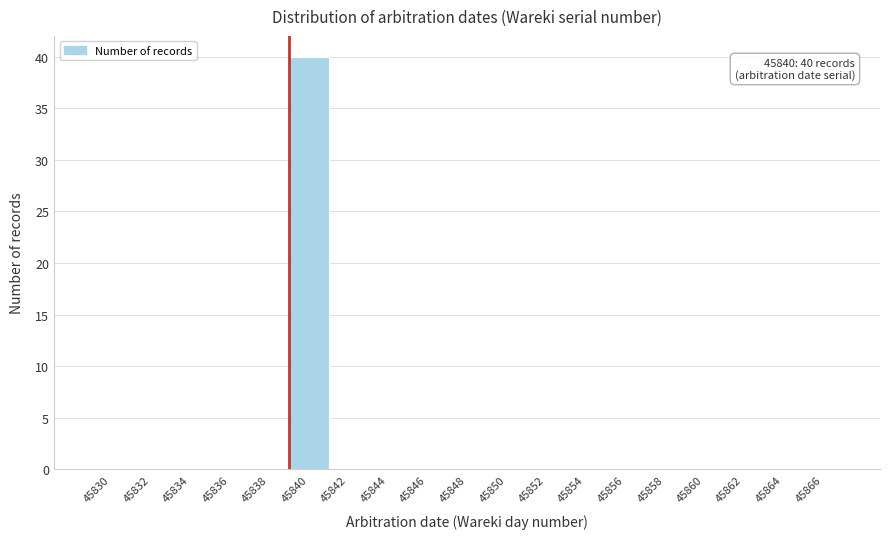

Reading left to right, extract all data points from this chart.

45830=0	45832=0	45834=0	45836=0	45838=0	45840=40	45842=0	45844=0	45846=0	45848=0	45850=0	45852=0	45854=0	45856=0	45858=0	45860=0	45862=0	45864=0	45866=0